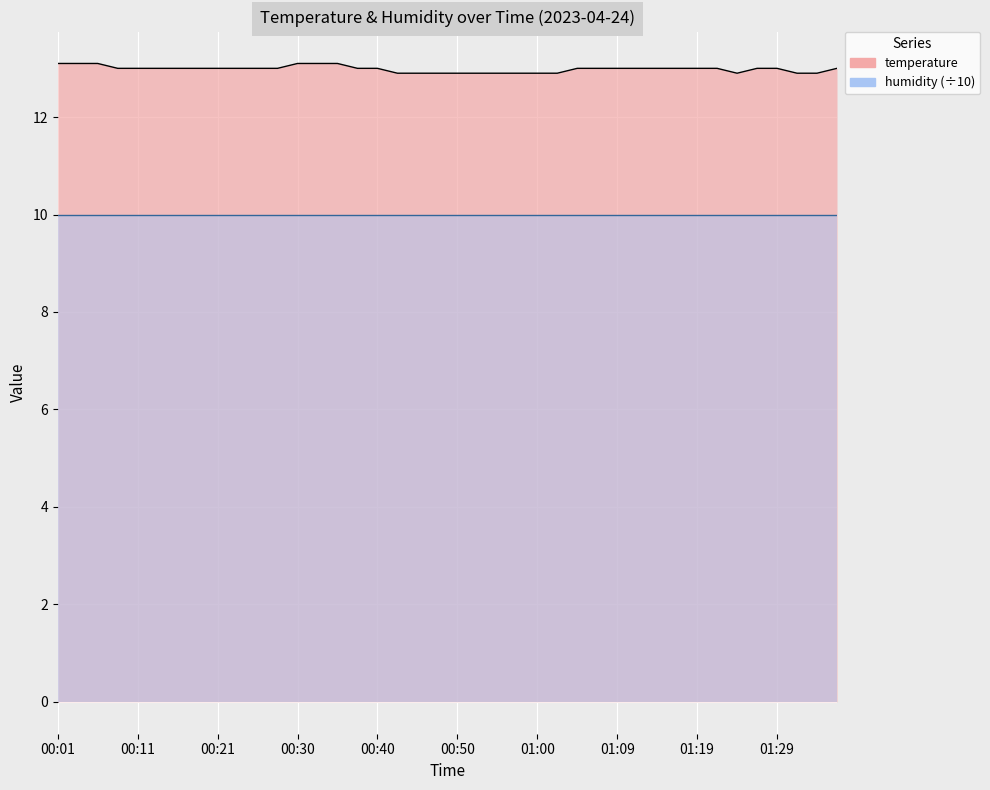

What is the ratio of the value at 01:26 to the value at 01:31?

1.0